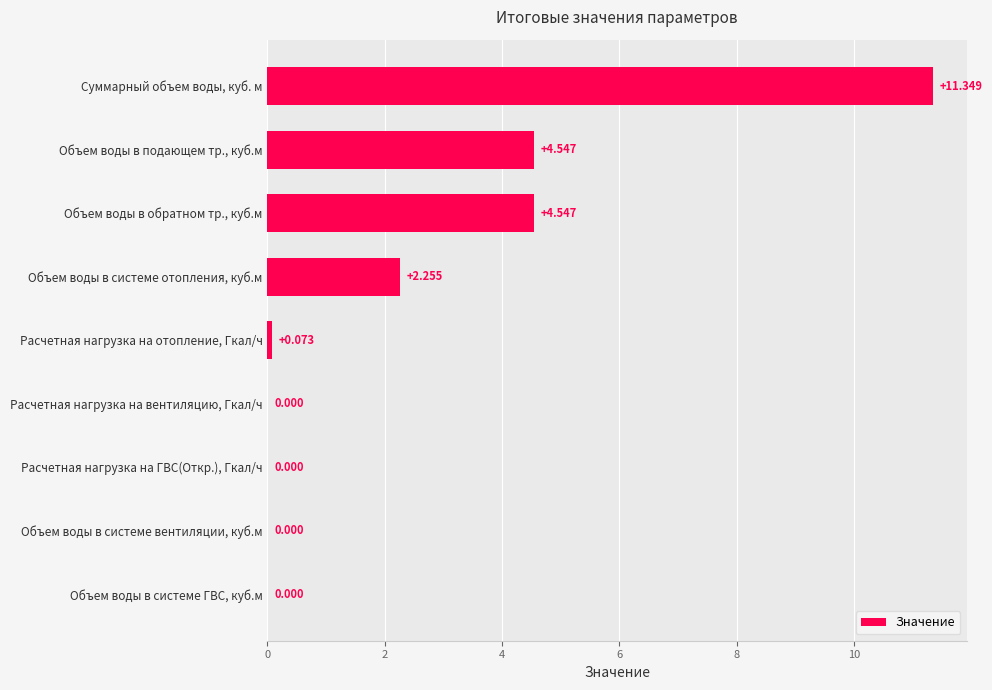

Which category has the highest value across all series?

Суммарный объем воды, куб. м